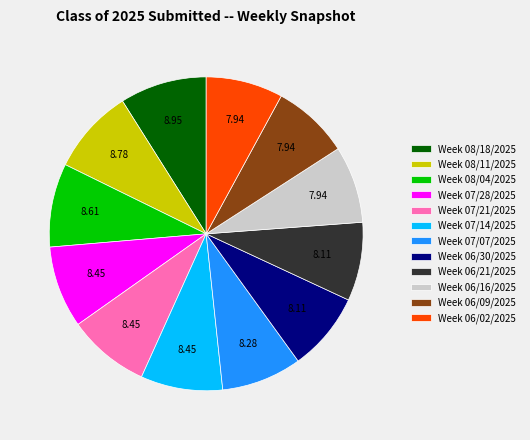

Is there any slice that represents more than half of the pie?

No